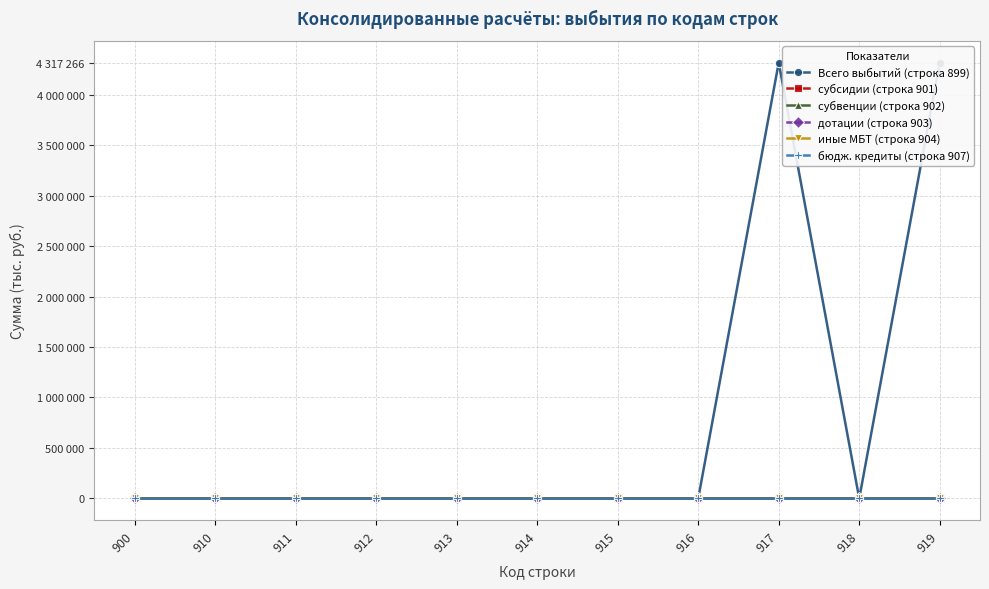

List the labels in order of Всего выбытий (строка 899) value, smallest first.

900, 910, 911, 912, 913, 914, 915, 916, 918, 917, 919